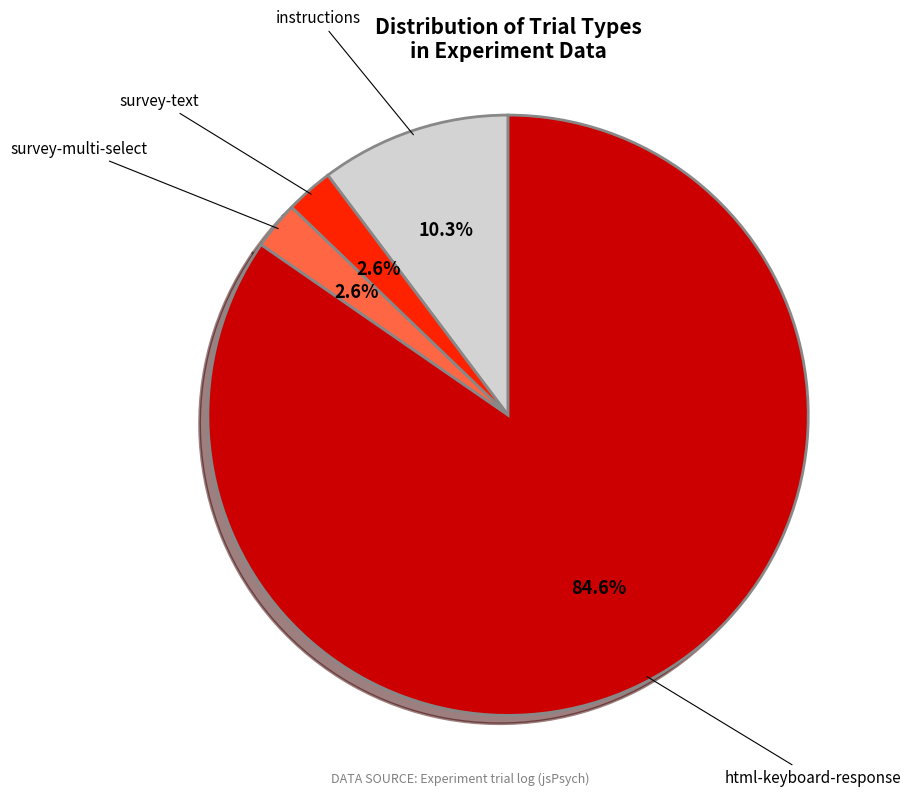

Is there any slice that represents more than half of the pie?

Yes